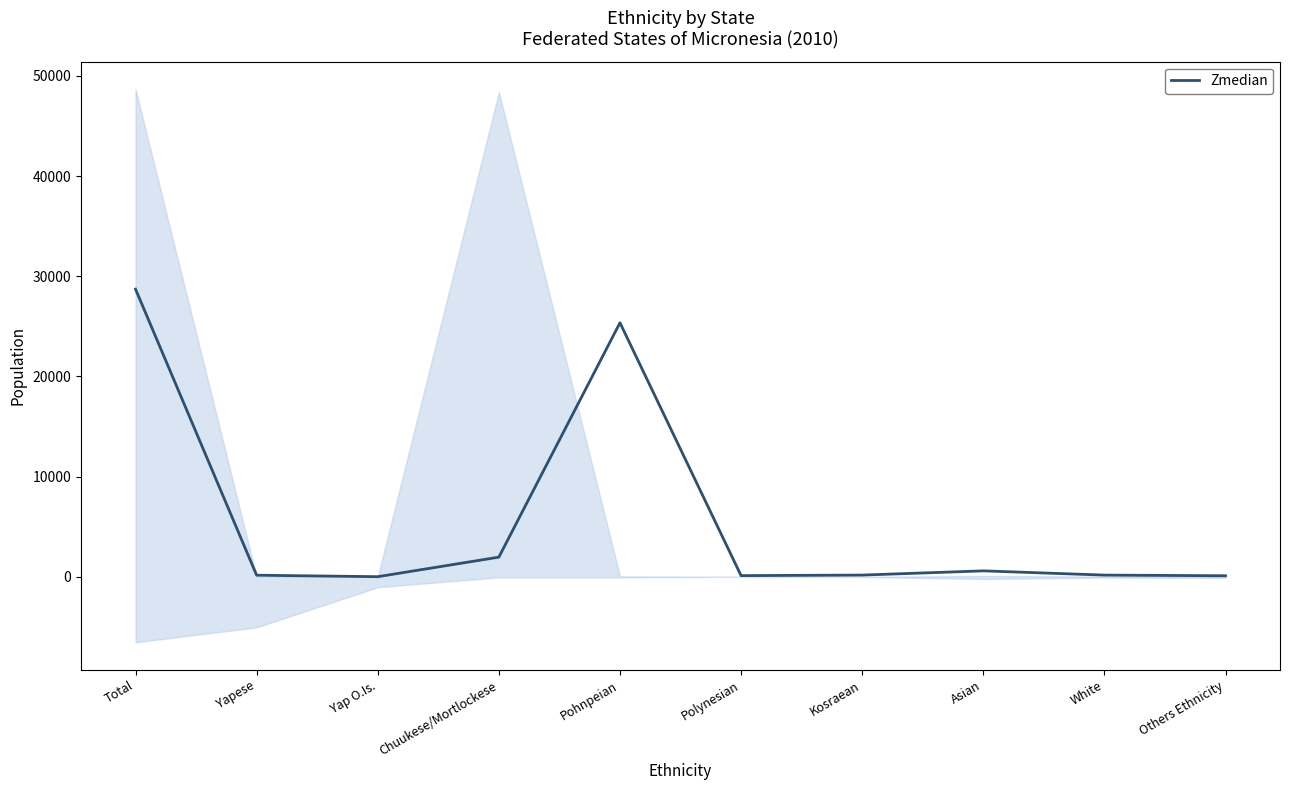

Where is the data nearest to the value 14365?

Pohnpeian